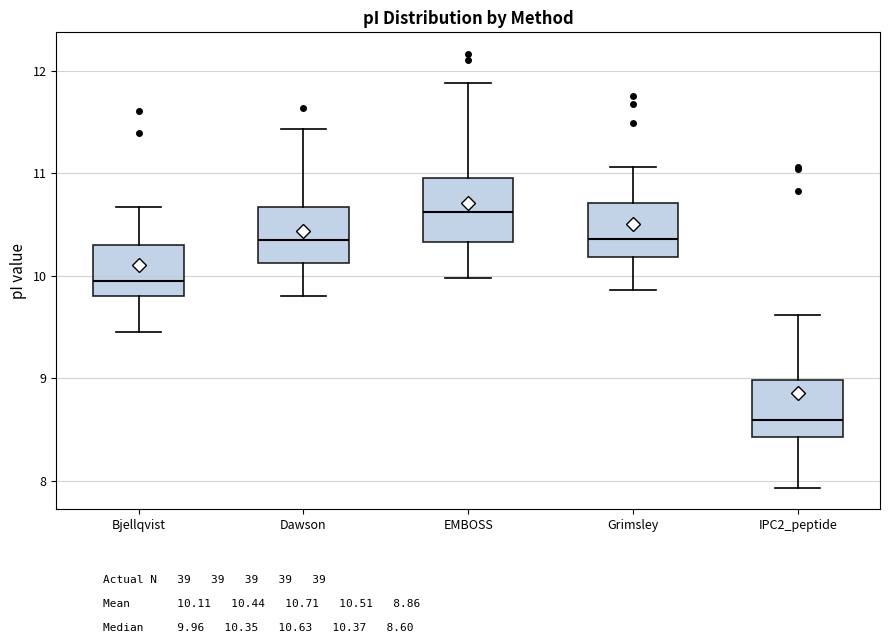

Reading left to right, transcribe this box plot: for each box, give where its median line is, the range the box spans, and where its two whiskers end, as read against the y-axis. The values are not printed on the chart, so give them approximately, as read against the axis.

Bjellqvist: median 10.0, box 9.8 to 10.3, whiskers 9.5 to 10.7
Dawson: median 10.4, box 10.1 to 10.7, whiskers 9.8 to 11.4
EMBOSS: median 10.6, box 10.3 to 11.0, whiskers 10.0 to 11.9
Grimsley: median 10.4, box 10.2 to 10.7, whiskers 9.9 to 11.1
IPC2_peptide: median 8.6, box 8.4 to 9.0, whiskers 7.9 to 9.6